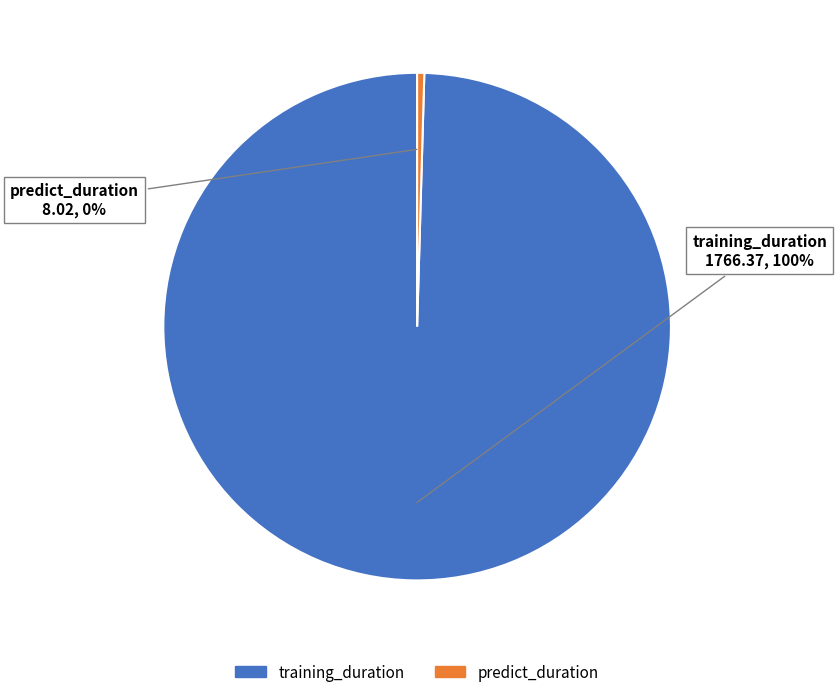

What percentage is the training_duration slice, to the nearest percent?

100%